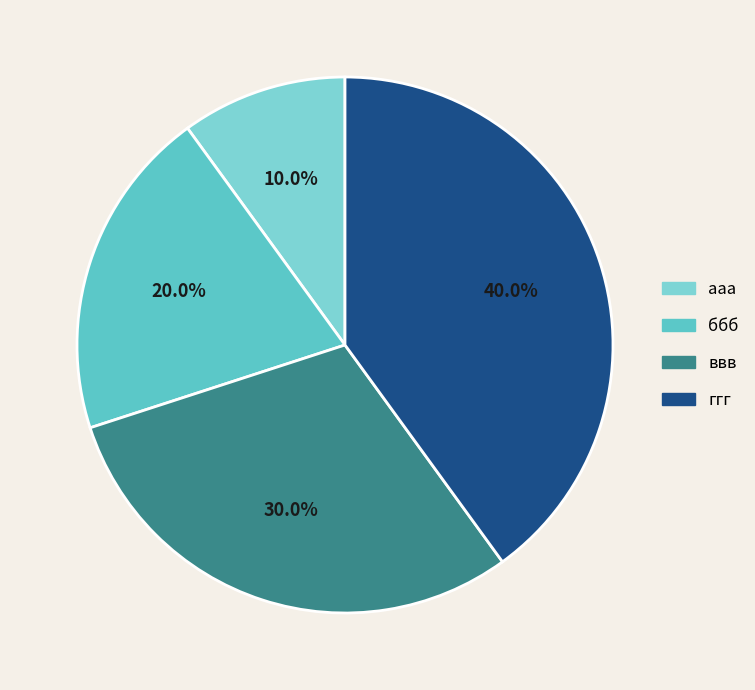

To the nearest percent, what is the difference between the largest and smallest slice percentages?

30%